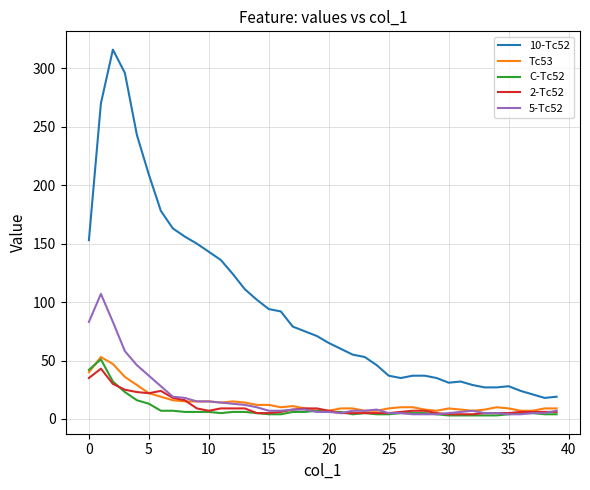

Which series has the largest total across all categories?

10-Tc52